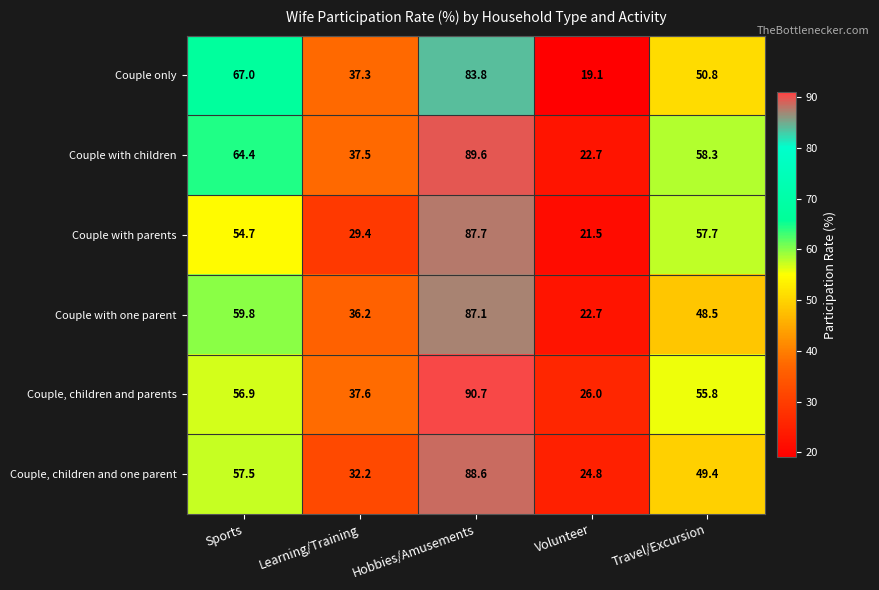

Where does the Couple with one parent series first go above 48?

Sports